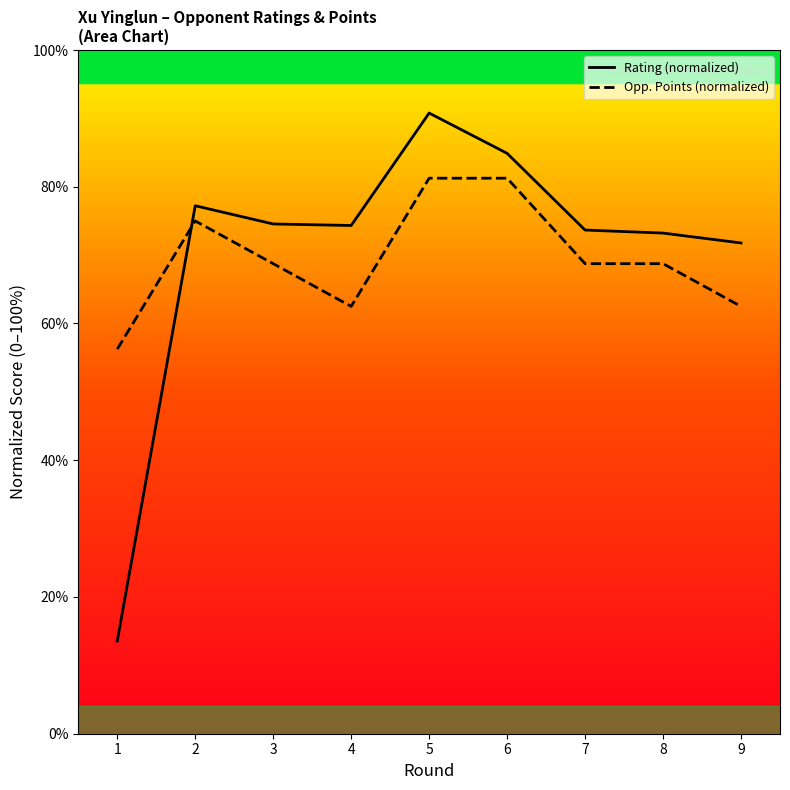

True or false: Opp. Points (normalized) has a value of 75.0 at 2.

True